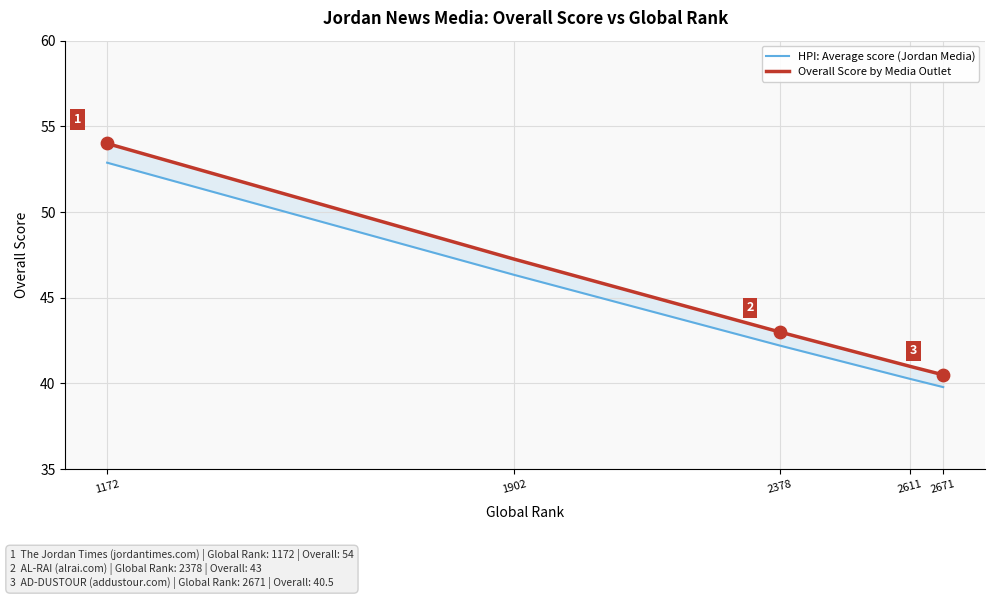

At how many categories does at least one series exceed 46?

2